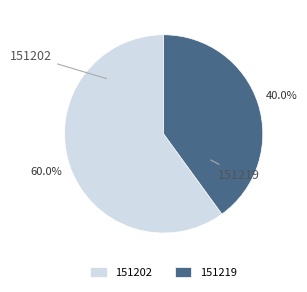

Is there any slice that represents more than half of the pie?

Yes